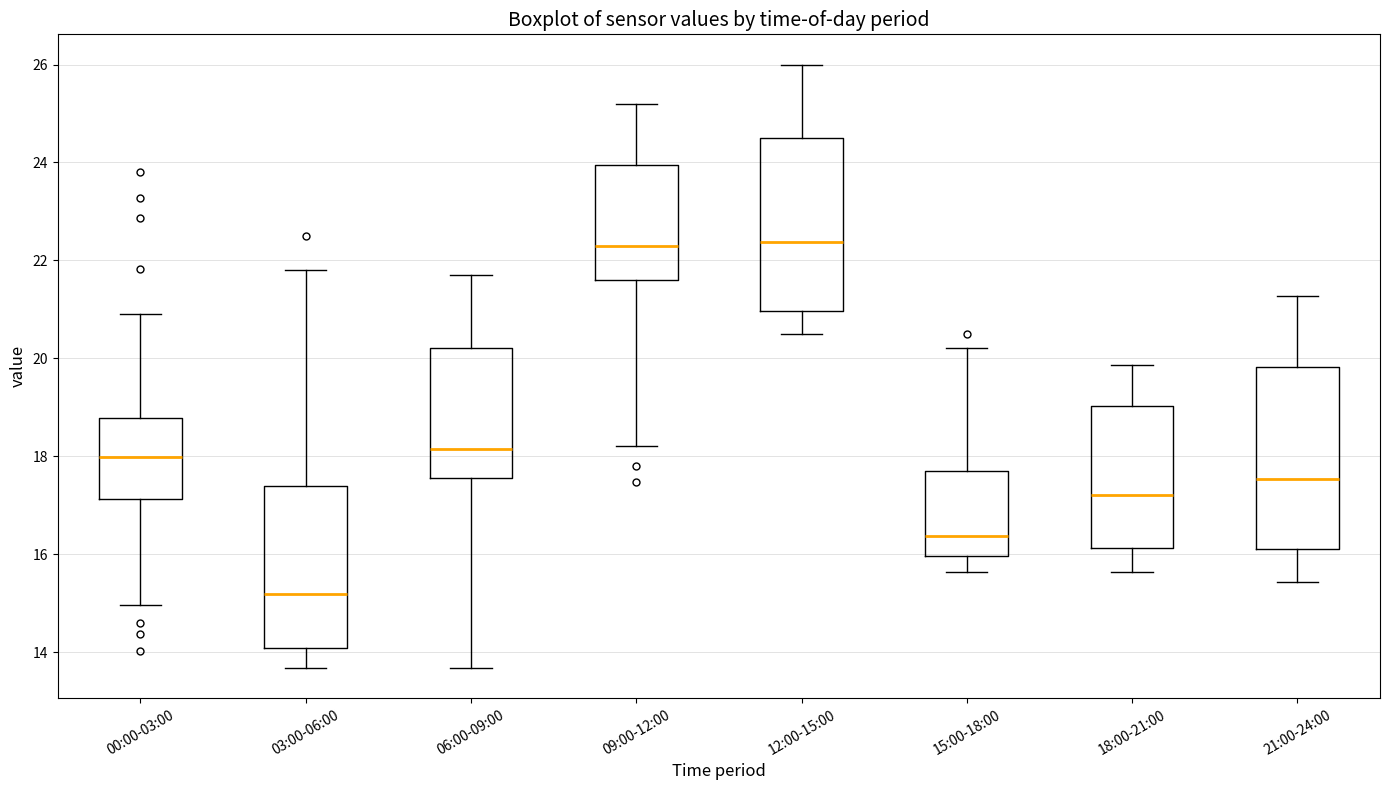

Reading left to right, transcribe this box plot: for each box, give where its median line is, the range the box spans, and where its two whiskers end, as read against the y-axis. The values are not printed on the chart, so give them approximately, as read against the axis.

00:00-03:00: median 18.0, box 17.2 to 18.8, whiskers 15.0 to 21.0
03:00-06:00: median 15.2, box 14.0 to 17.4, whiskers 13.6 to 21.8
06:00-09:00: median 18.2, box 17.6 to 20.2, whiskers 13.6 to 21.8
09:00-12:00: median 22.4, box 21.6 to 24.0, whiskers 18.2 to 25.2
12:00-15:00: median 22.4, box 21.0 to 24.6, whiskers 20.6 to 26.0
15:00-18:00: median 16.4, box 16.0 to 17.6, whiskers 15.6 to 20.2
18:00-21:00: median 17.2, box 16.2 to 19.0, whiskers 15.6 to 19.8
21:00-24:00: median 17.6, box 16.2 to 19.8, whiskers 15.4 to 21.2